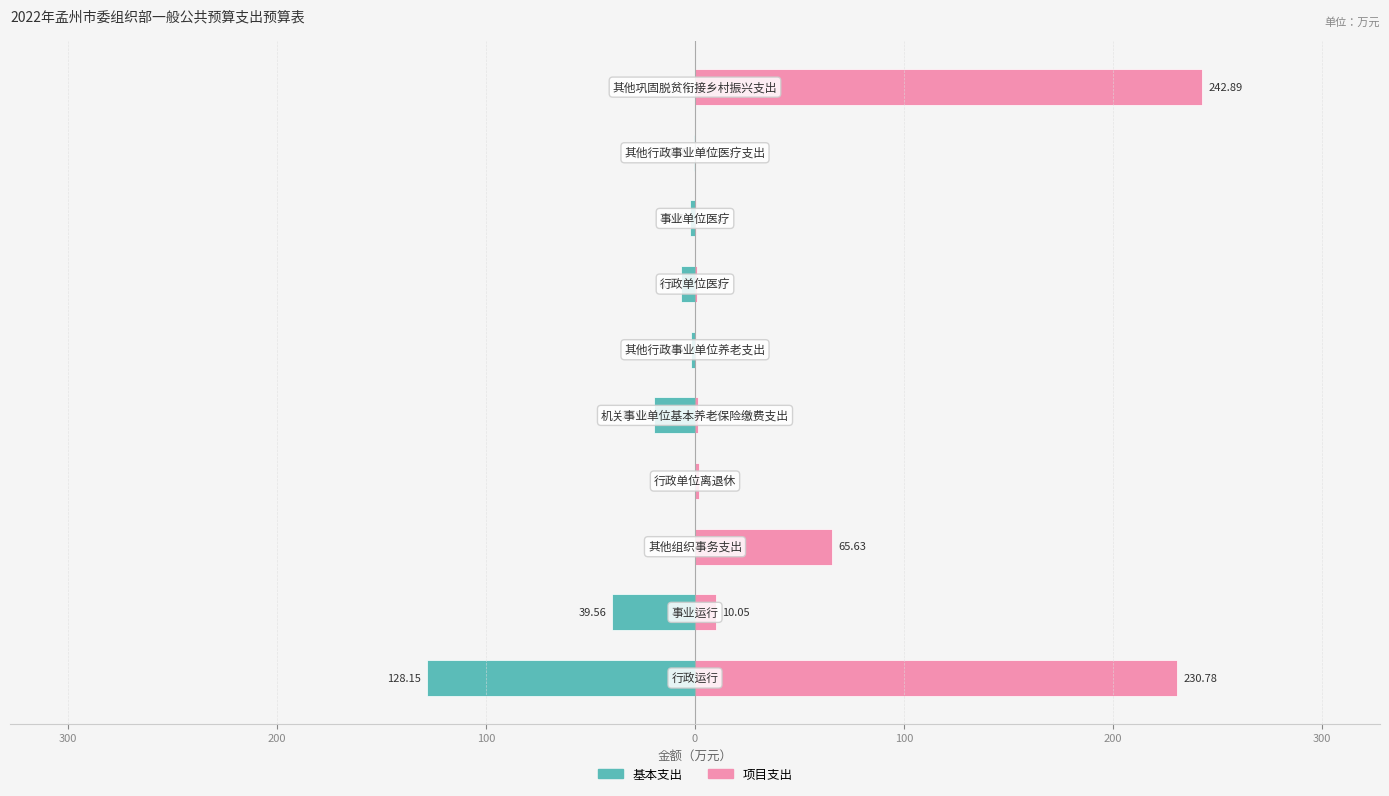

Is it true that 项目支出 equals 0.3 at 200?

False